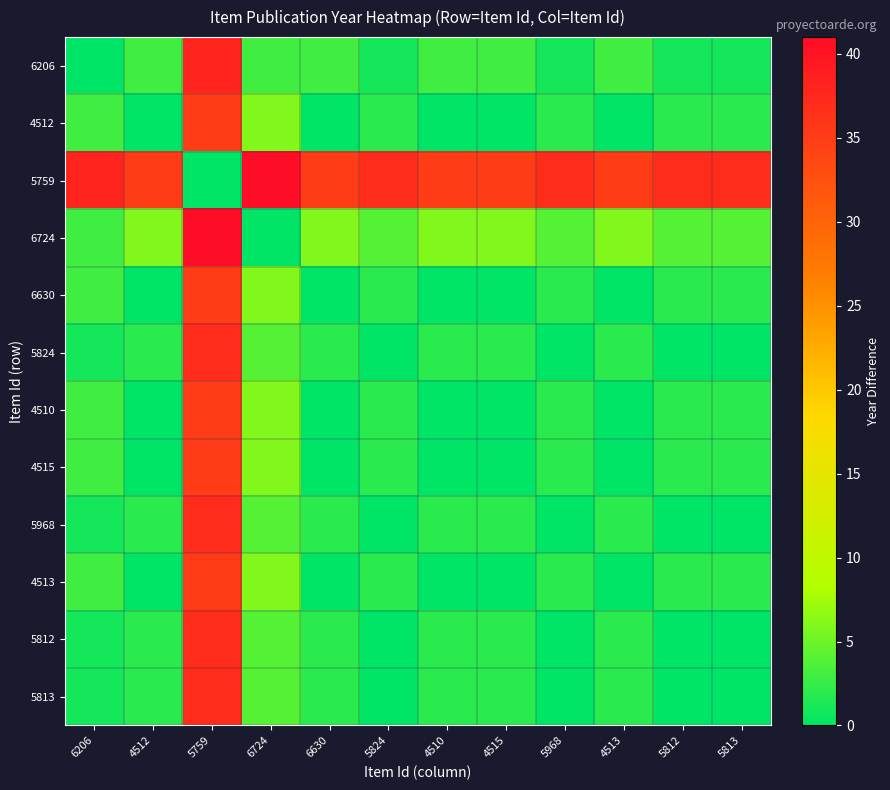

Count the number of data series in this chart.

12